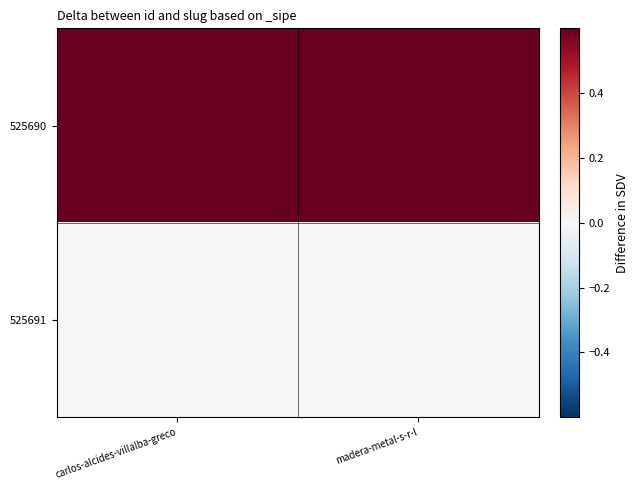

How many distinct data groups are displayed?

2